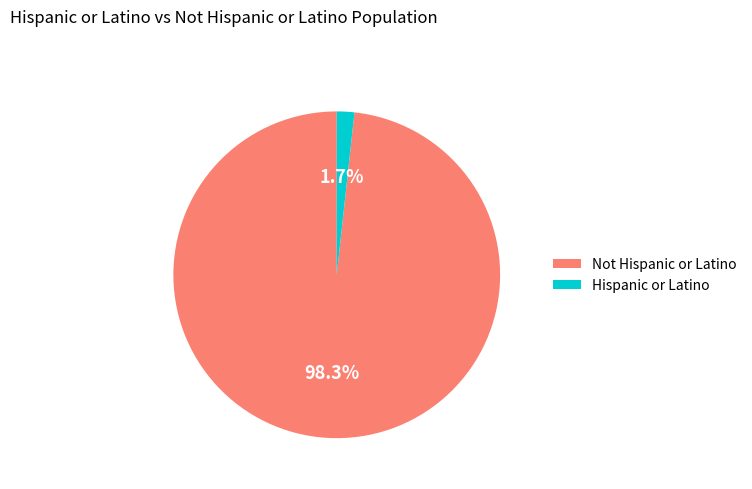

Is it true that Not Hispanic or Latino is 98% of the pie?

True